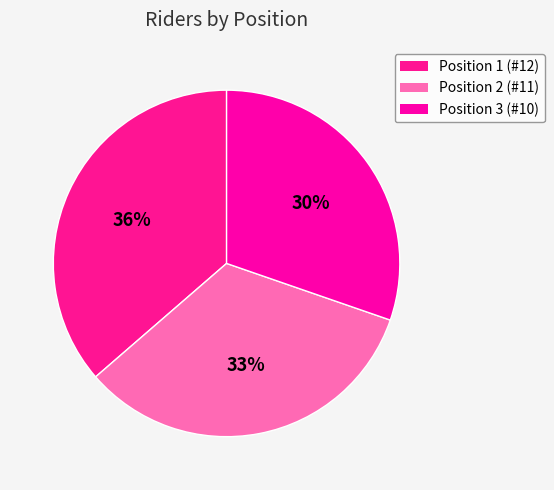

How many segments does this pie chart have?

3